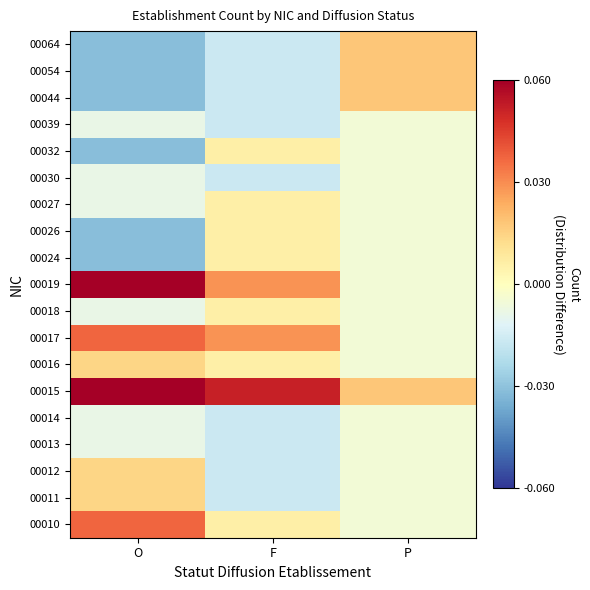

Which label corresponds to the largest value in the chart?

O